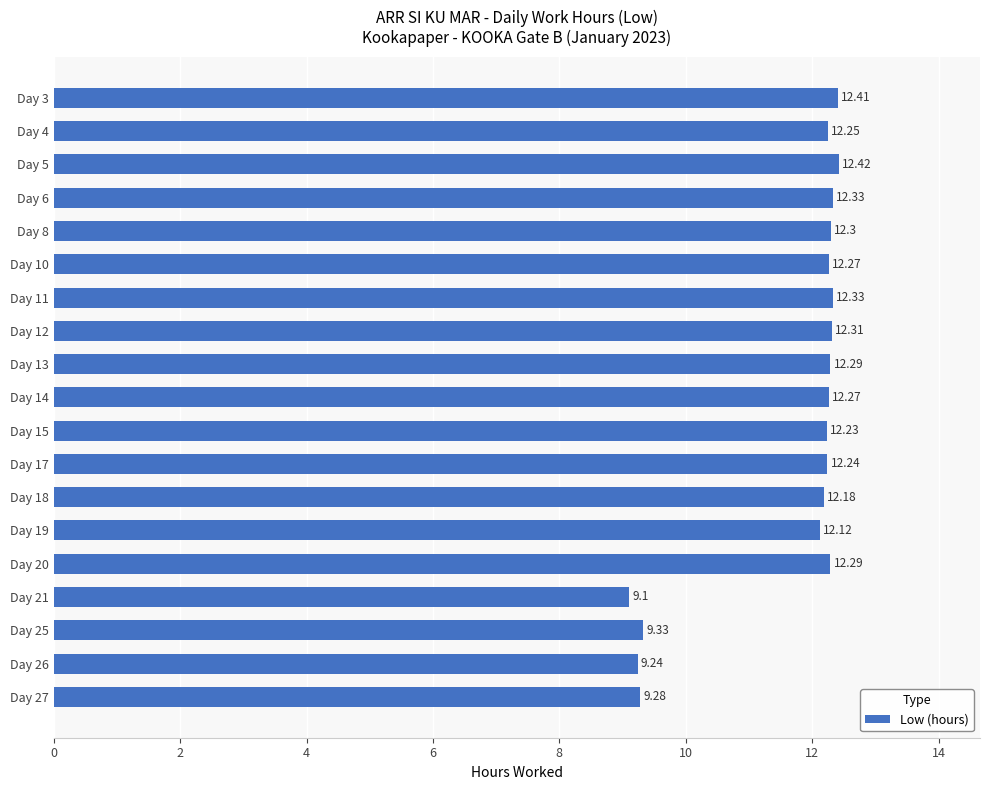

What is the change in value from Day 8 to Day 21?

-3.2